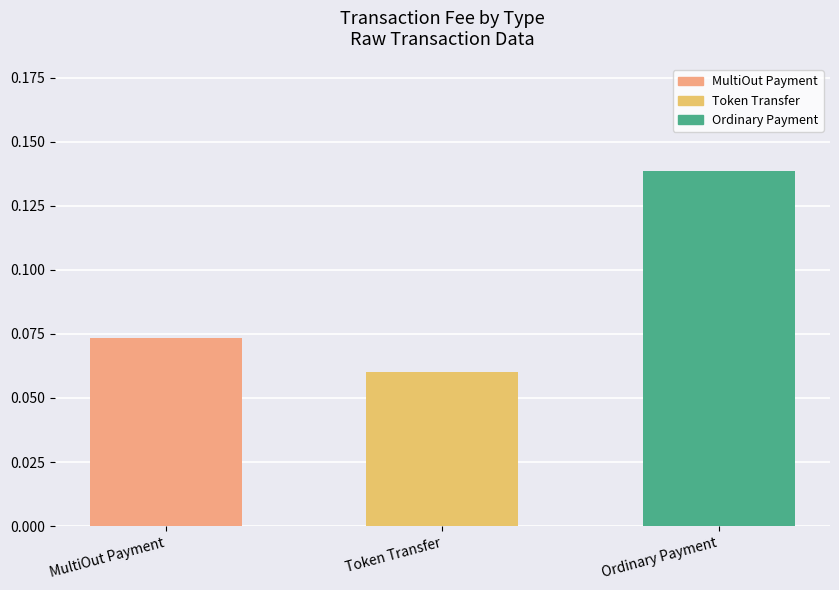

True or false: the data shows 0.2 at Ordinary Payment.

False